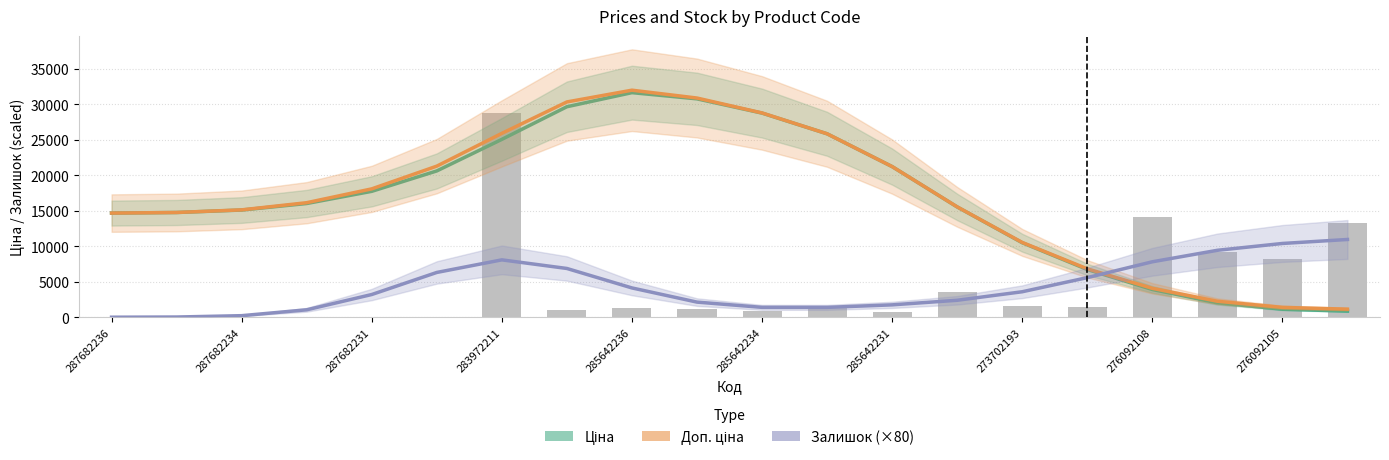

Between 287682231 and 17, which is larger?

287682231